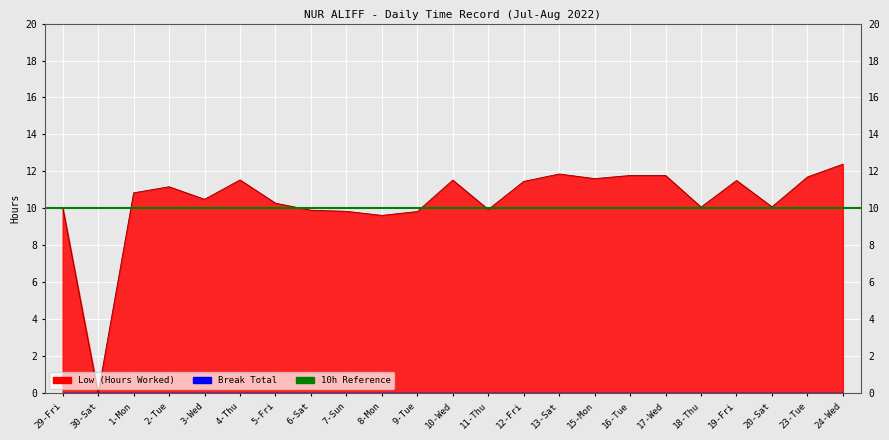

What is the label of the 2nd point from the left?

30-Sat